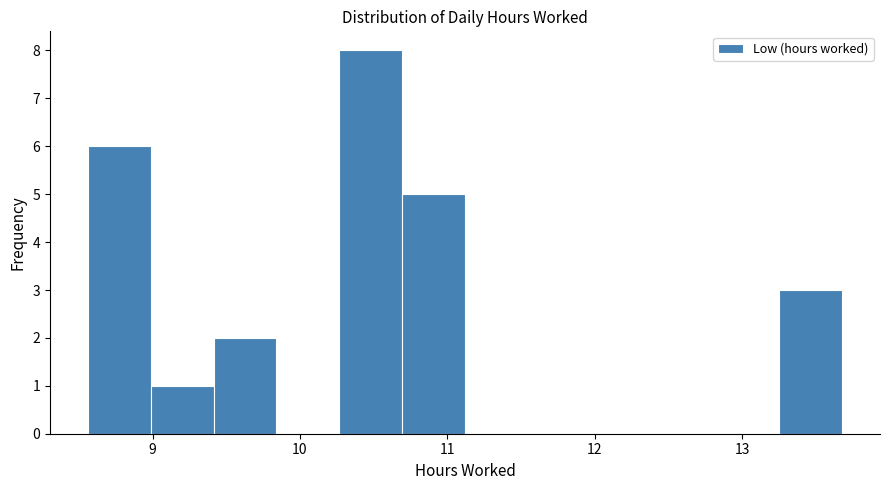

How tall is the bar that spans 9.4 to 9.8 on the x-axis? Neither the bar edges nor the heights are printed on the chart, so give them approximately, as read against the axes.

2